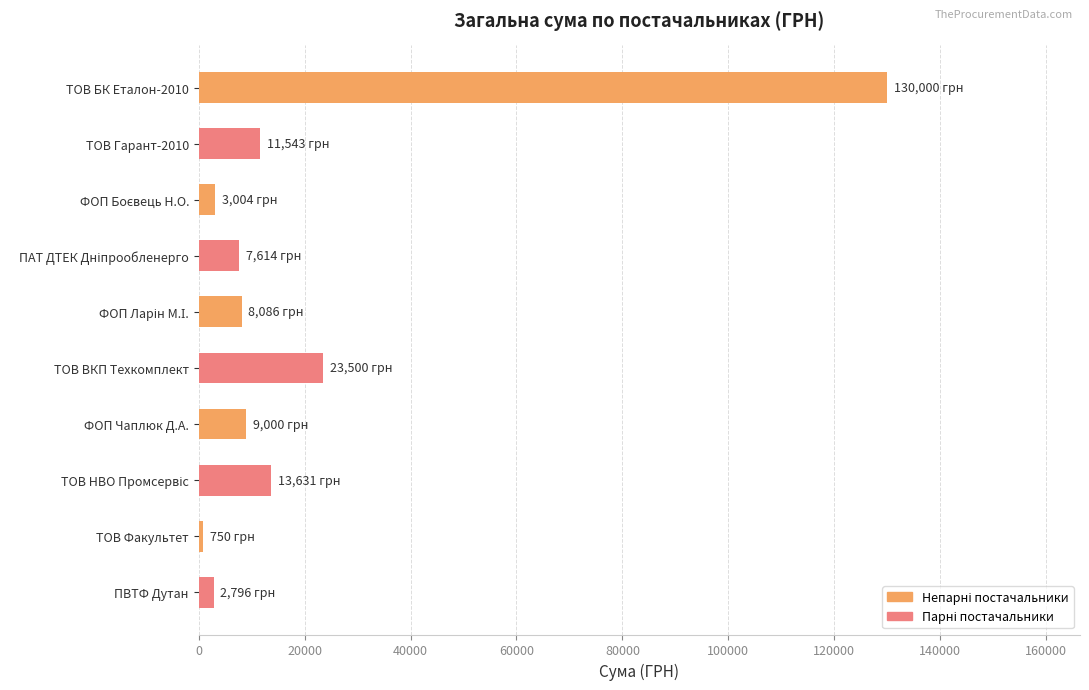

Approximately how many times larger is the value at ТОВ Гарант-2010 compared to ТОВ ВКП Техкомплект?

0.5